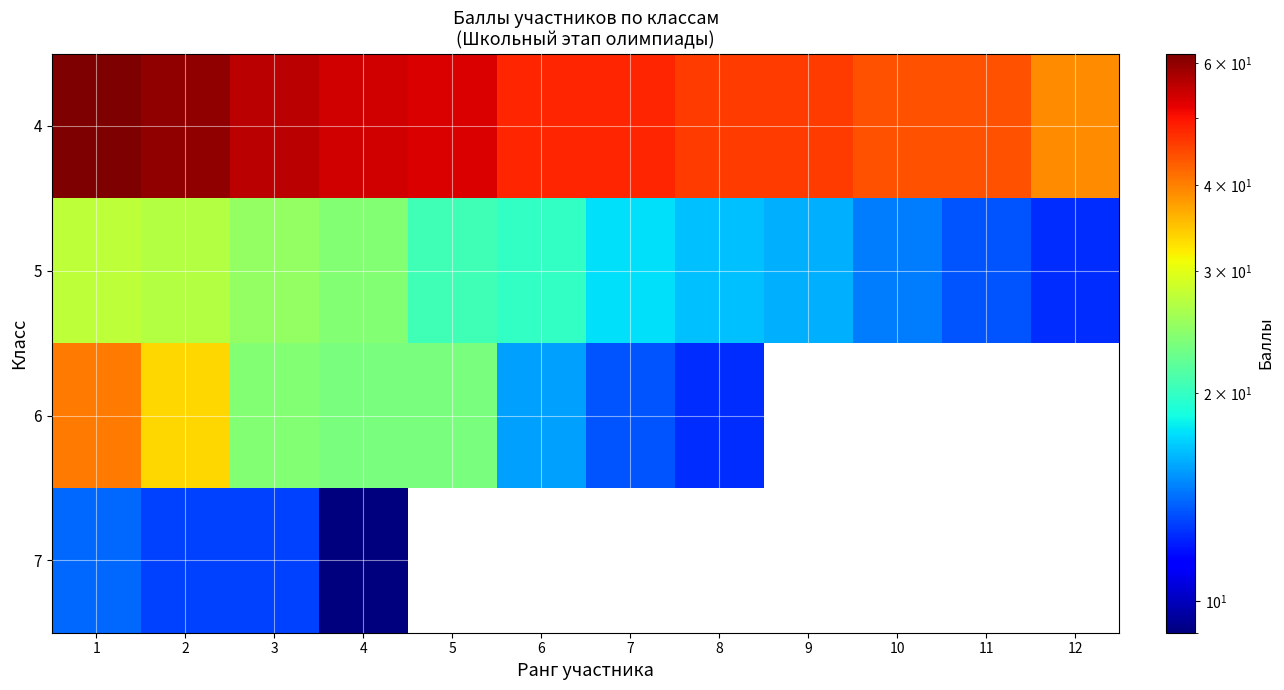

Which has a higher value, 1 or 12?

1